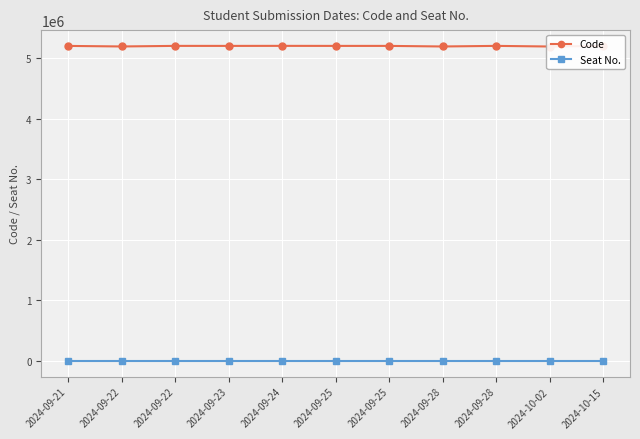

What is the maximum value shown in the chart?

5200936